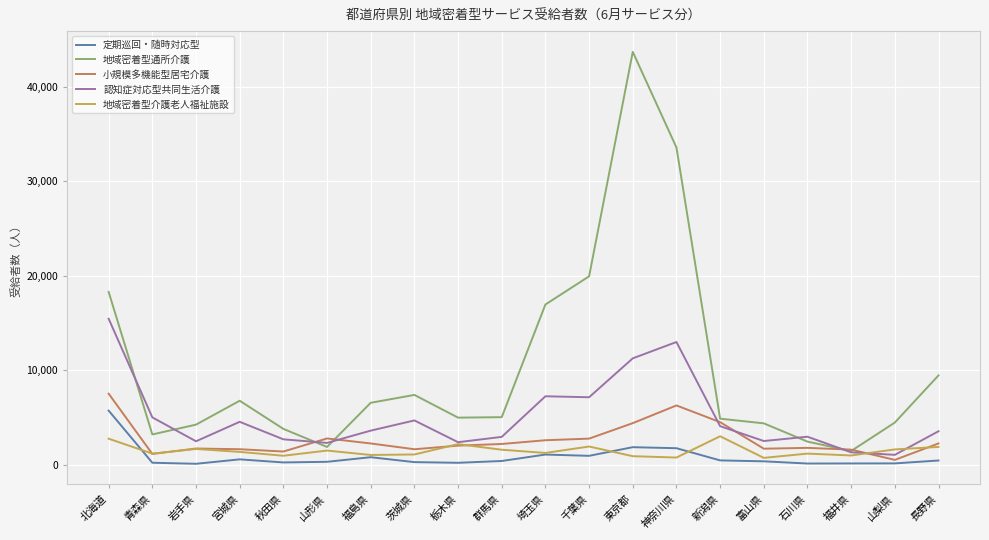

True or false: 認知症対応型共同生活介護 has a value of 4199 at 富山県.

False